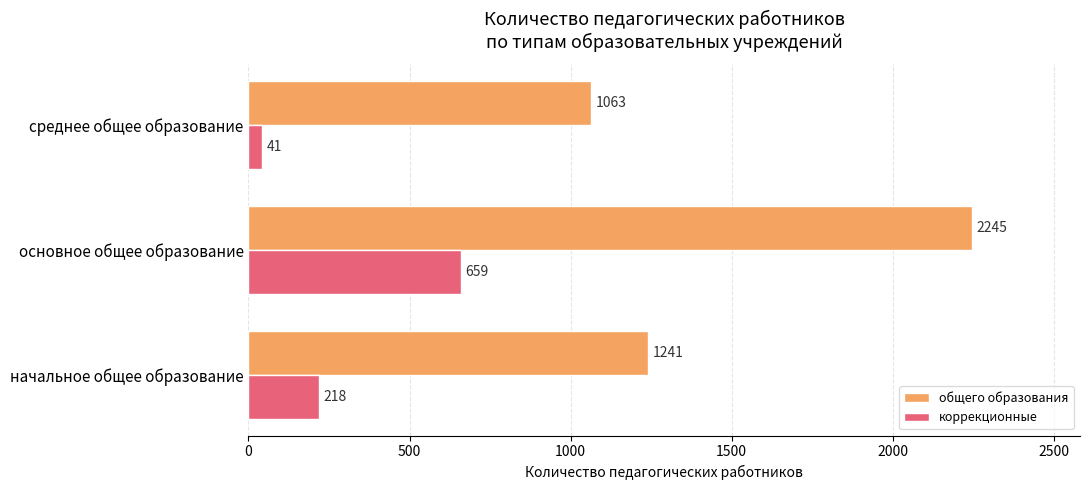

Rank the series by their average value, from lowest to highest.

коррекционные, общего образования